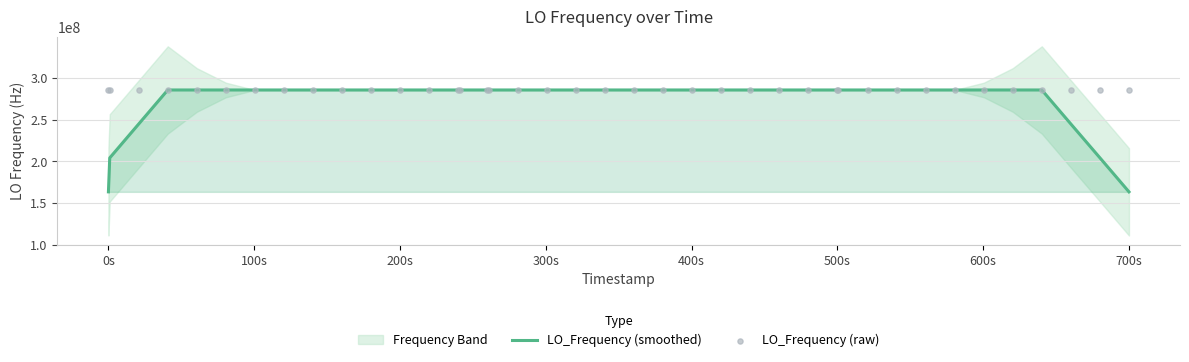

Is the value of LO_Frequency (raw) at 28 greater than the value of LO_Frequency (smoothed) at 36?

No